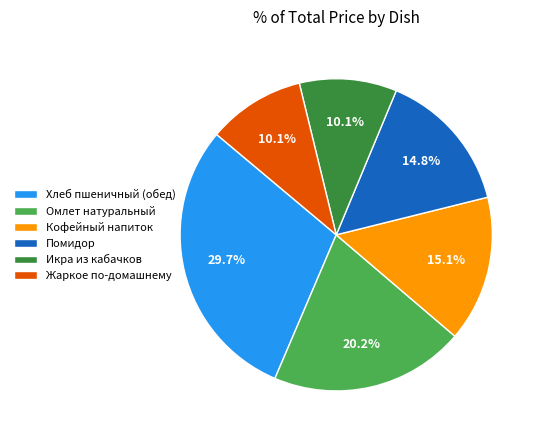

Combined, what portion of the pie is Помидор and Хлеб пшеничный (обед)?

44.5%